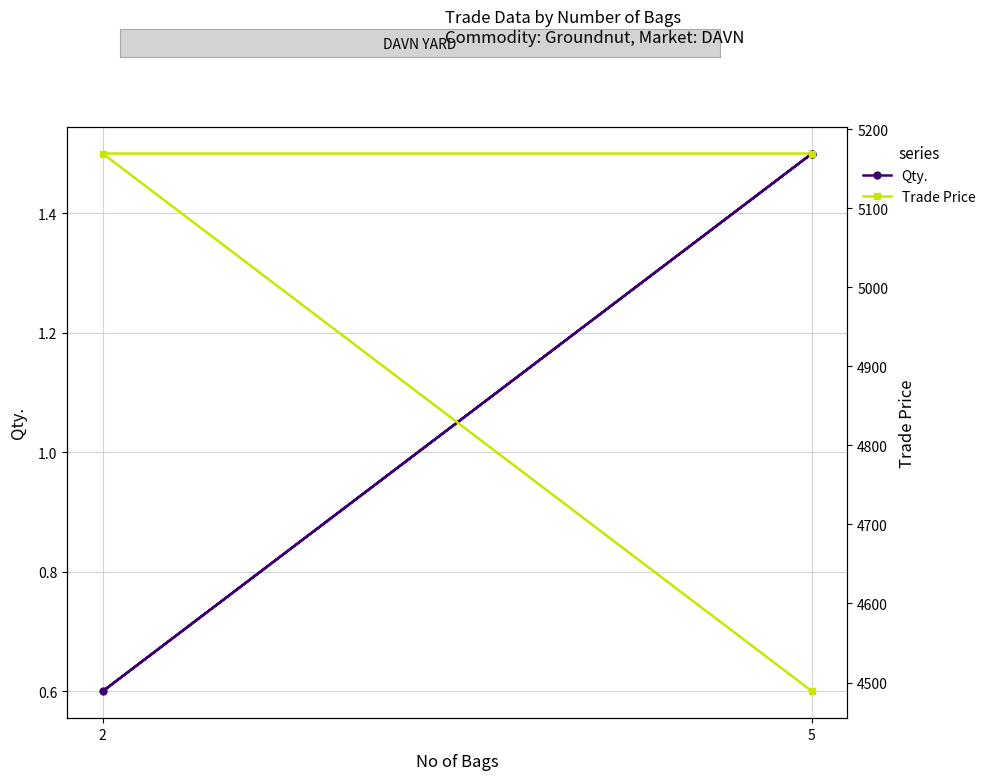

Rank the series at 5 from highest to lowest value.

Trade Price, Qty.